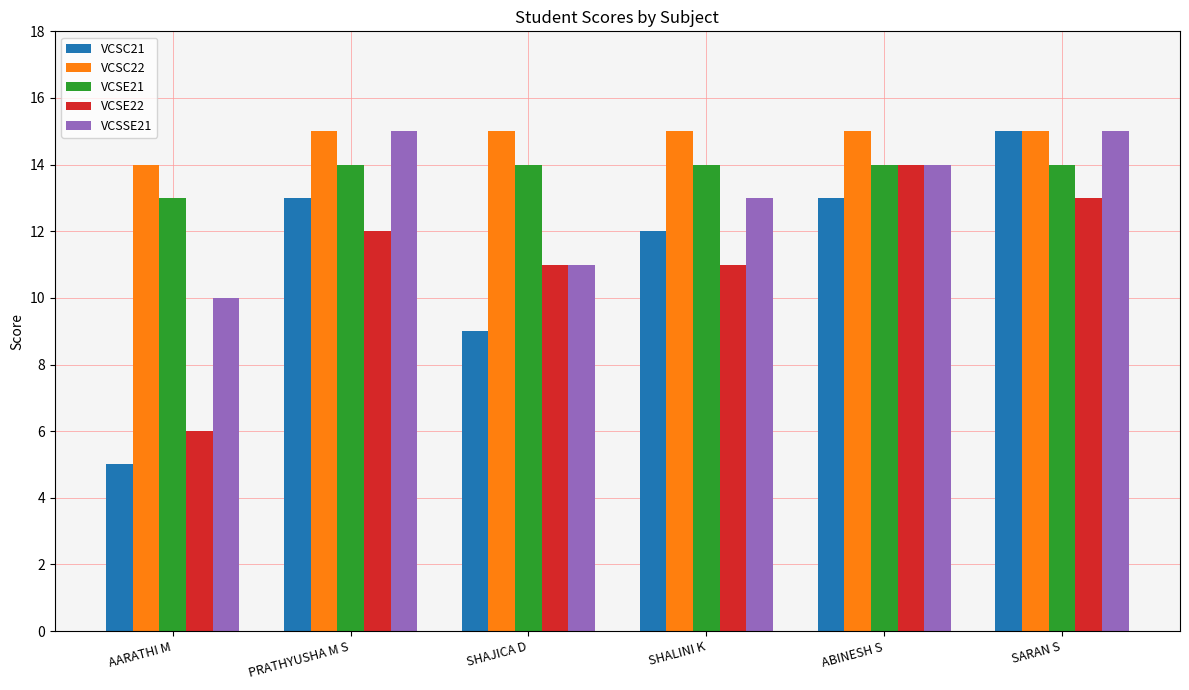

At which category is the sum across all series the highest?

SARAN S